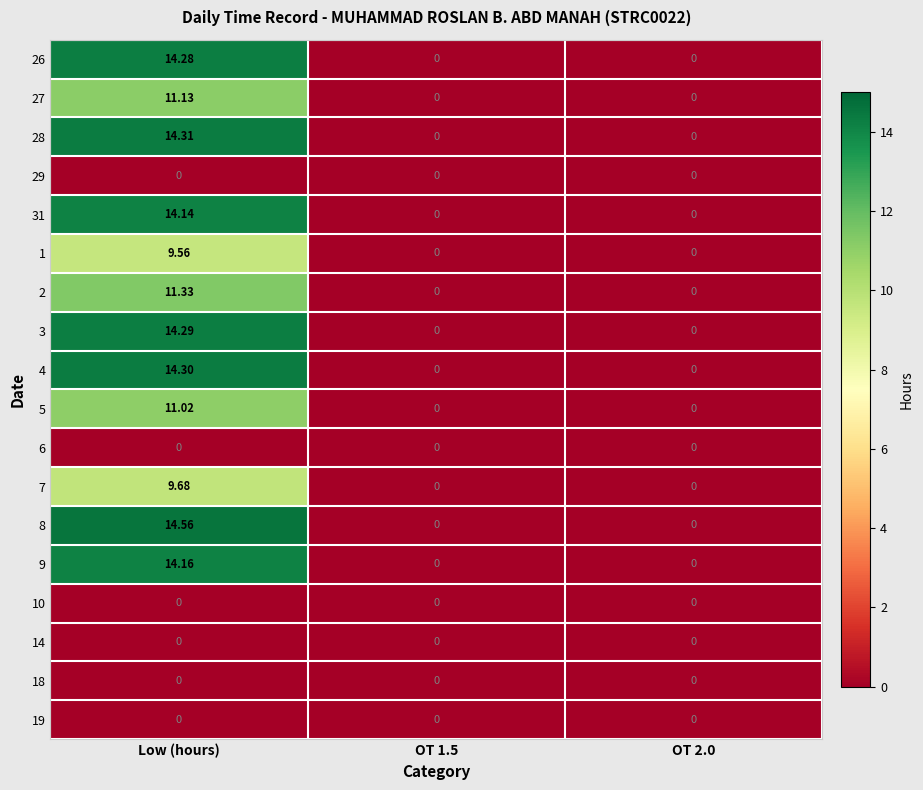

Which category has the highest value in the 31 series?

Low (hours)